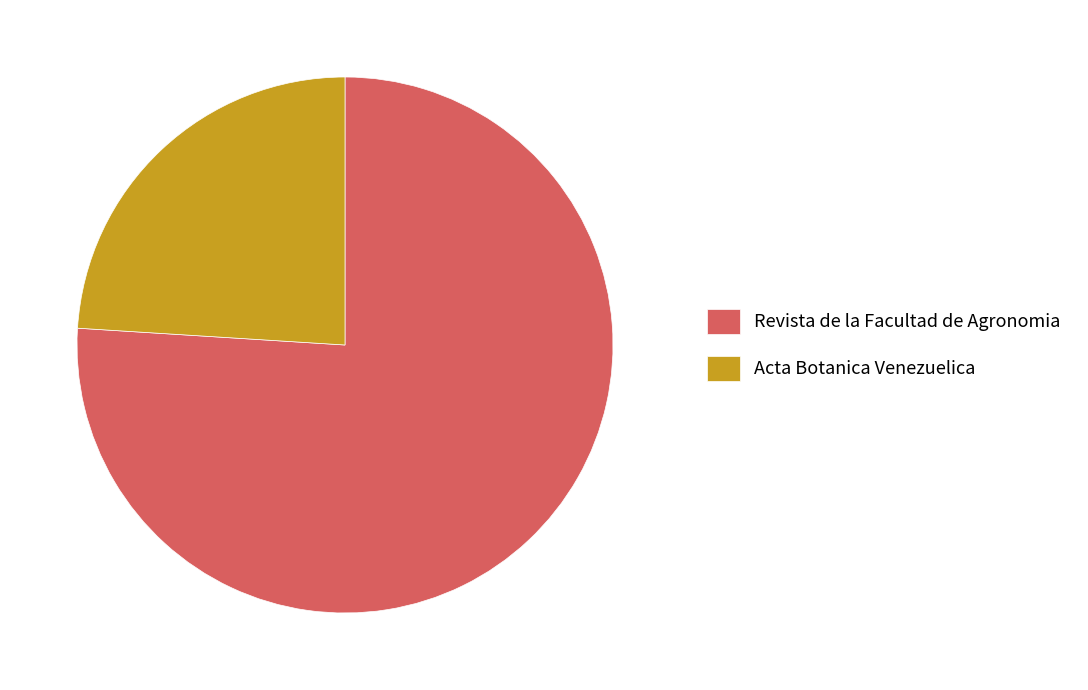

The Acta Botanica Venezuelica slice represents 24% of the pie. True or false?

True